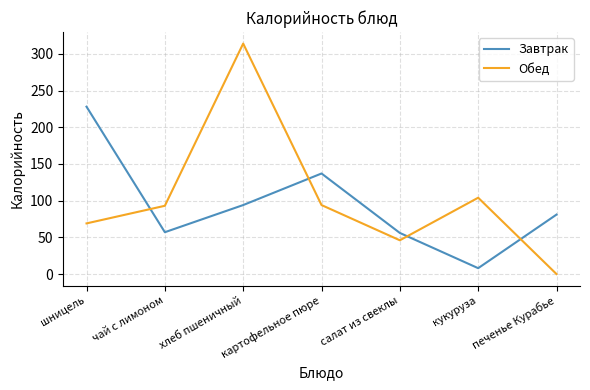

Where is Обед nearest to the value 157?

кукуруза